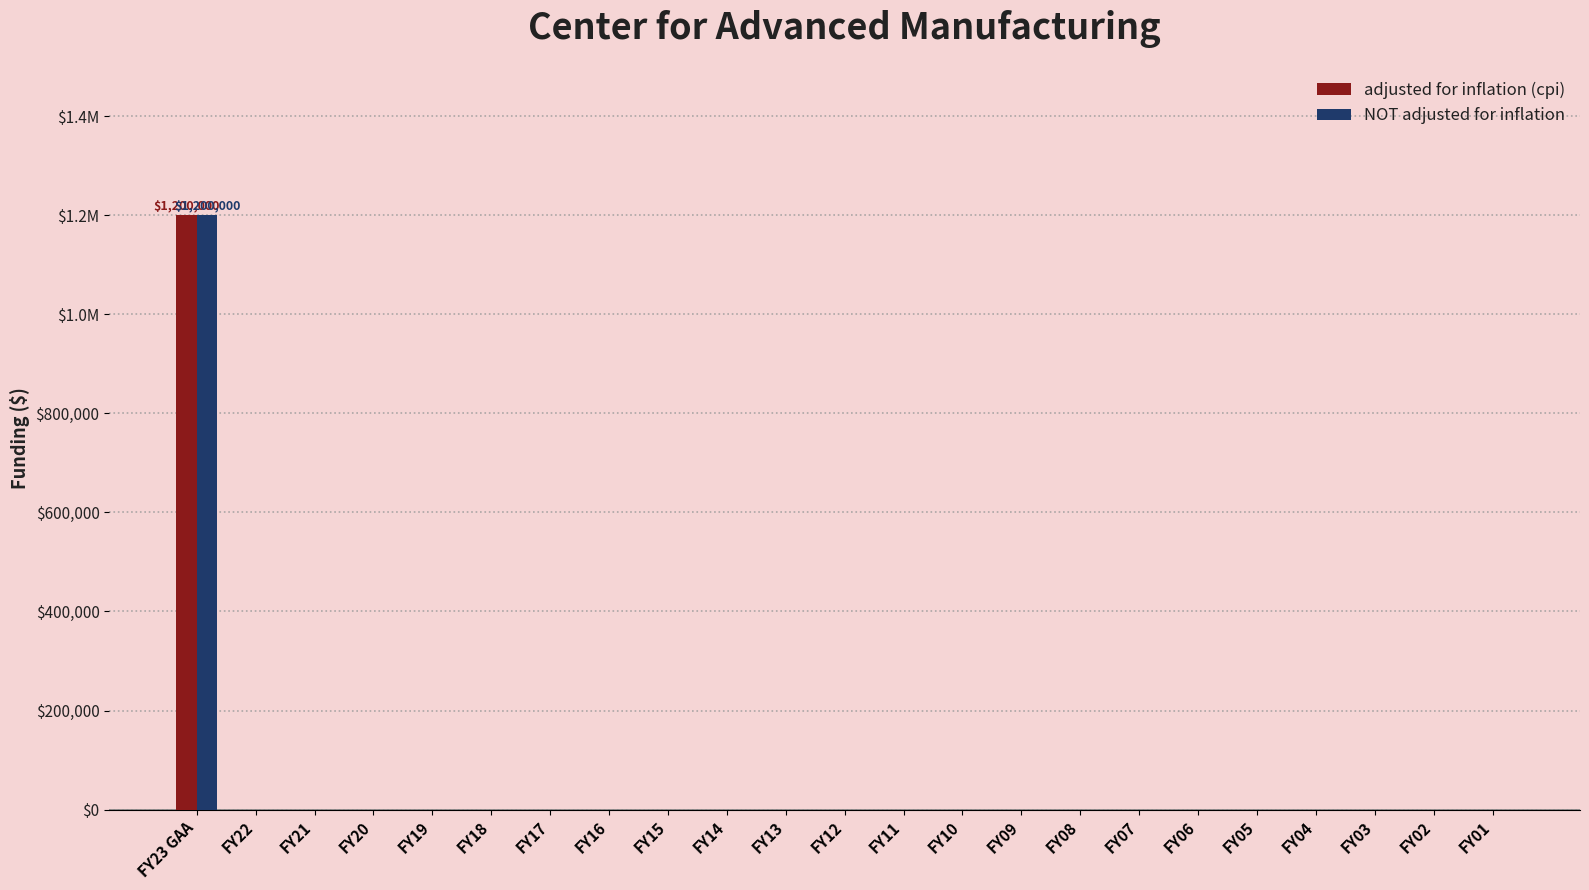

Is it true that adjusted for inflation (cpi) equals 1747650 at FY23 GAA?

False